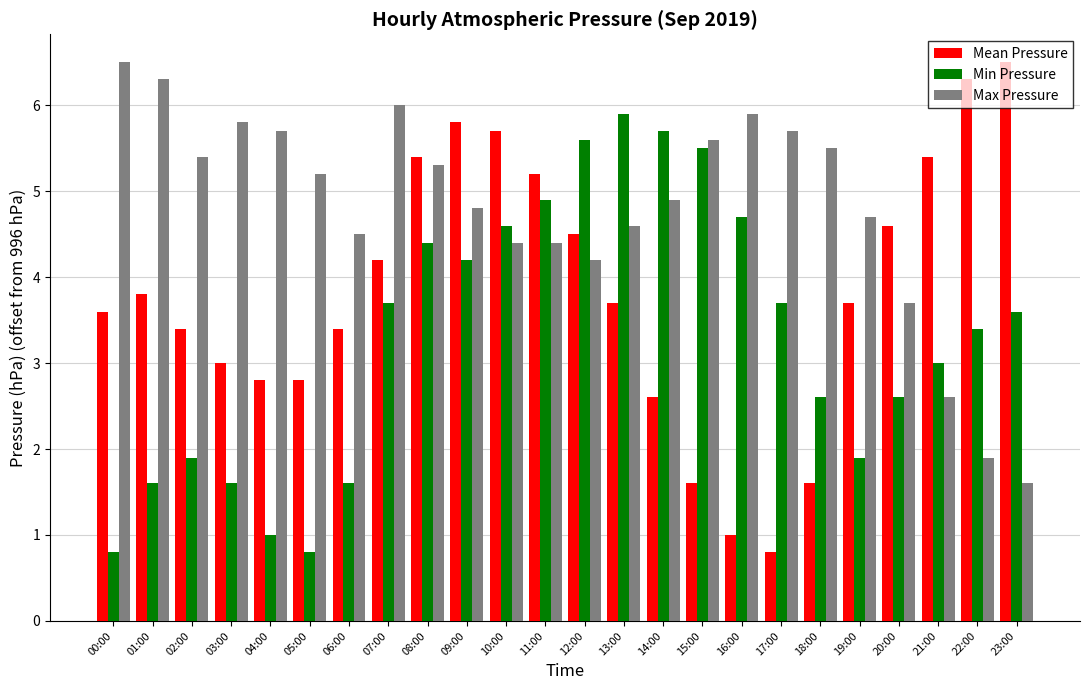

Are the bars horizontal?

No